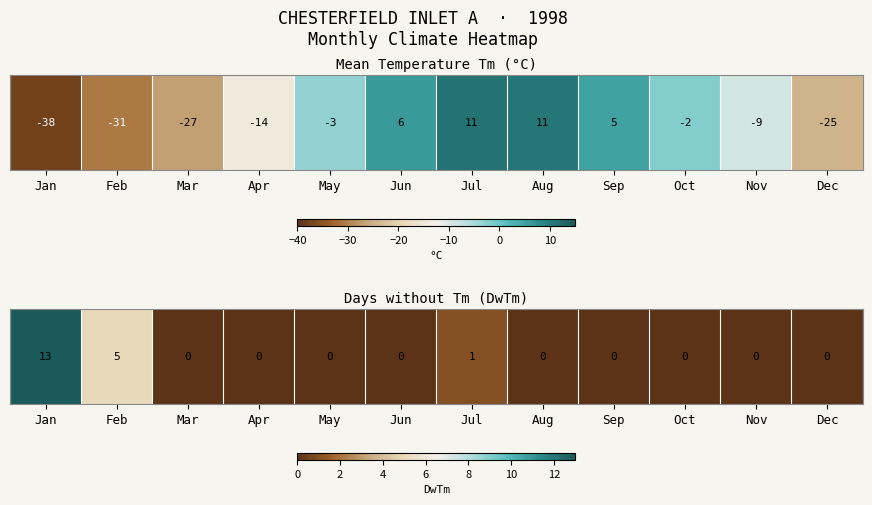

Rank the categories by value from lowest to highest.

Mar, Apr, May, Jun, Aug, Sep, Oct, Nov, Dec, Jul, Feb, Jan